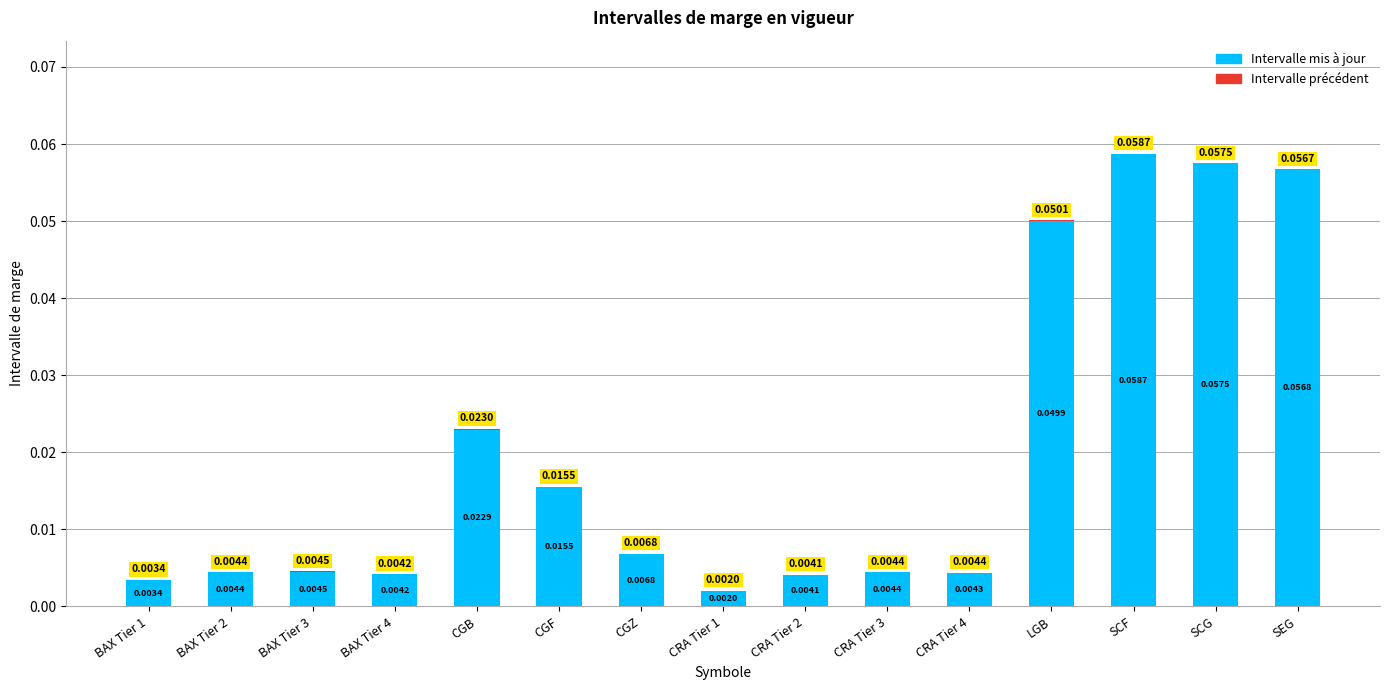

What is the label of the 11th bar from the left?

CRA Tier 4